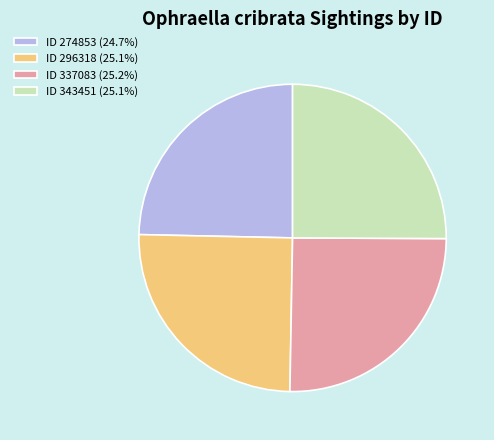

Does ID 343451 (25.1%) account for over 50% of the chart?

No